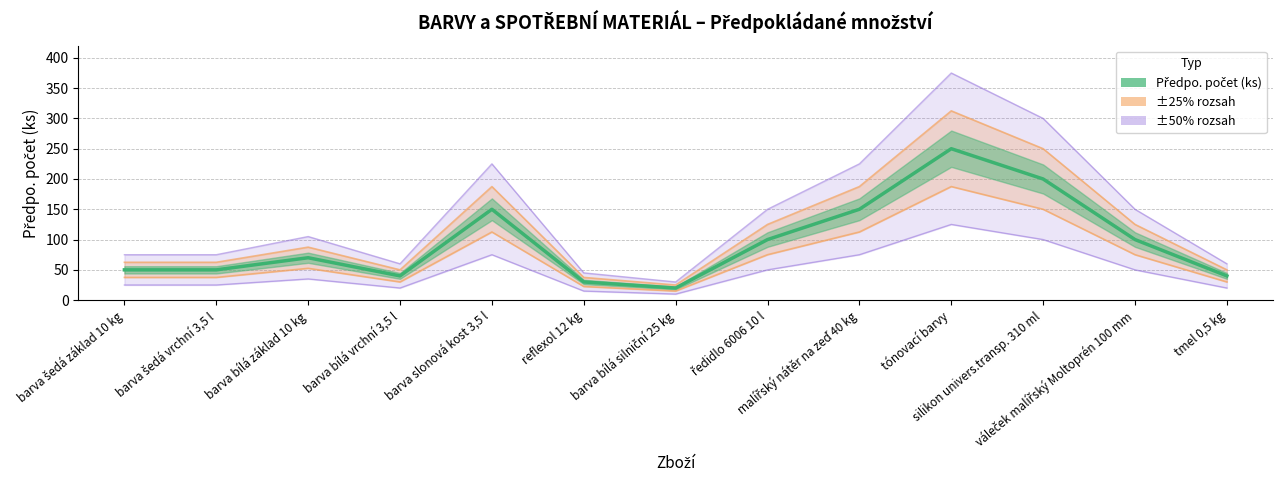

Where is the first local maximum?

barva bílá základ 10 kg